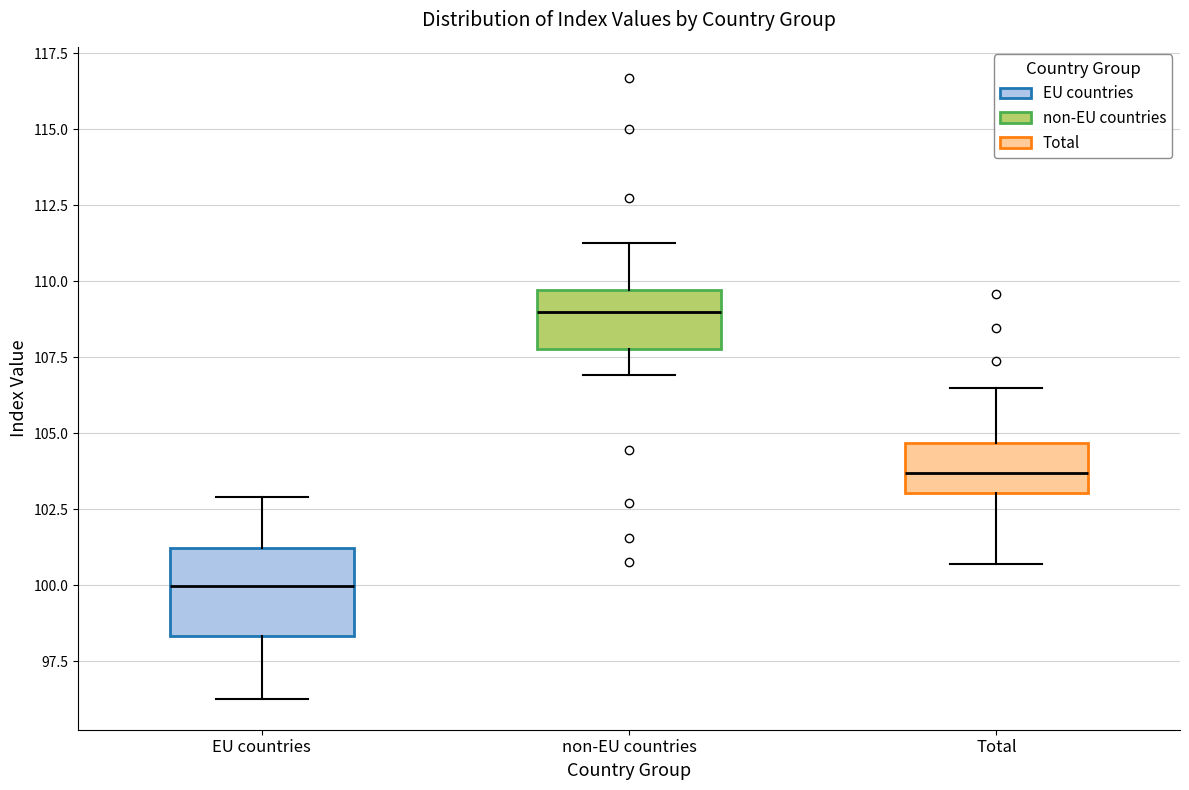

Comparing the boxes themselves (not the whiskers), which one is the tallest?

EU countries